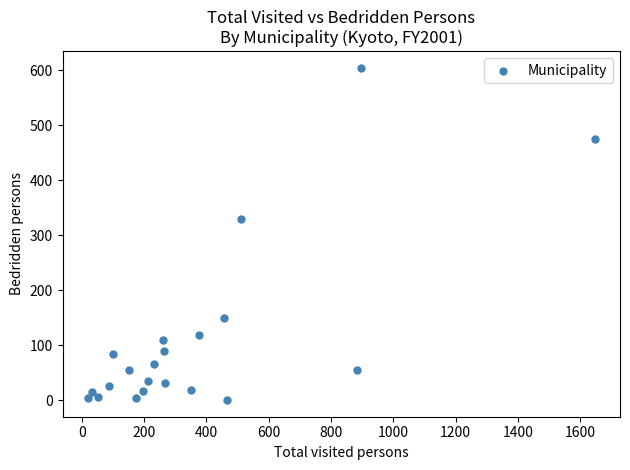

What Y value in the scatter plot is closest to 302?

330